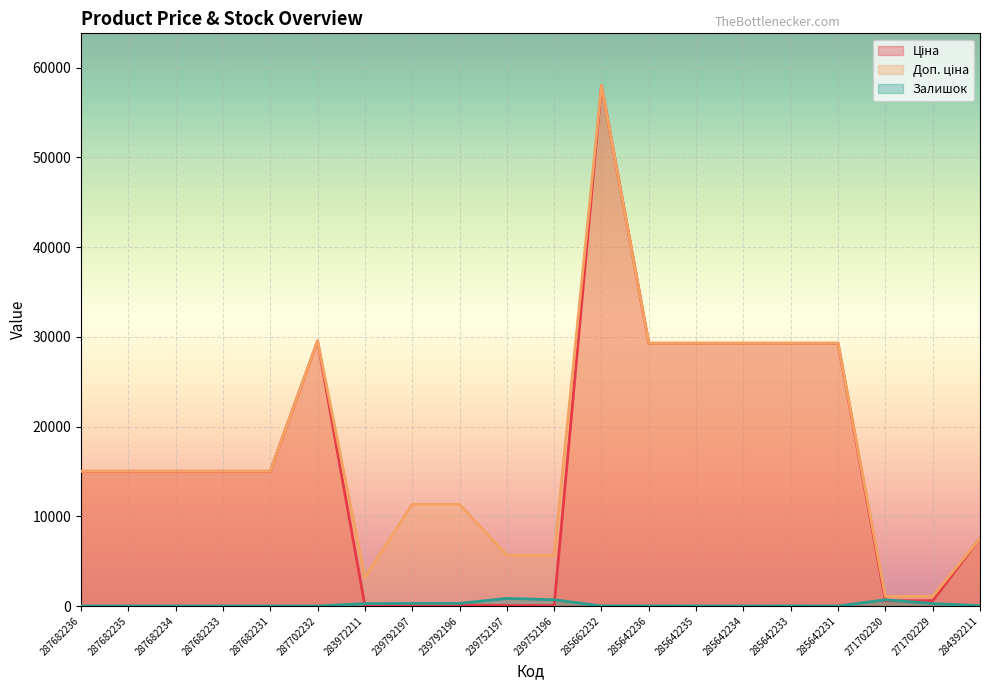

What is the label of the 19th point from the right?

287682235